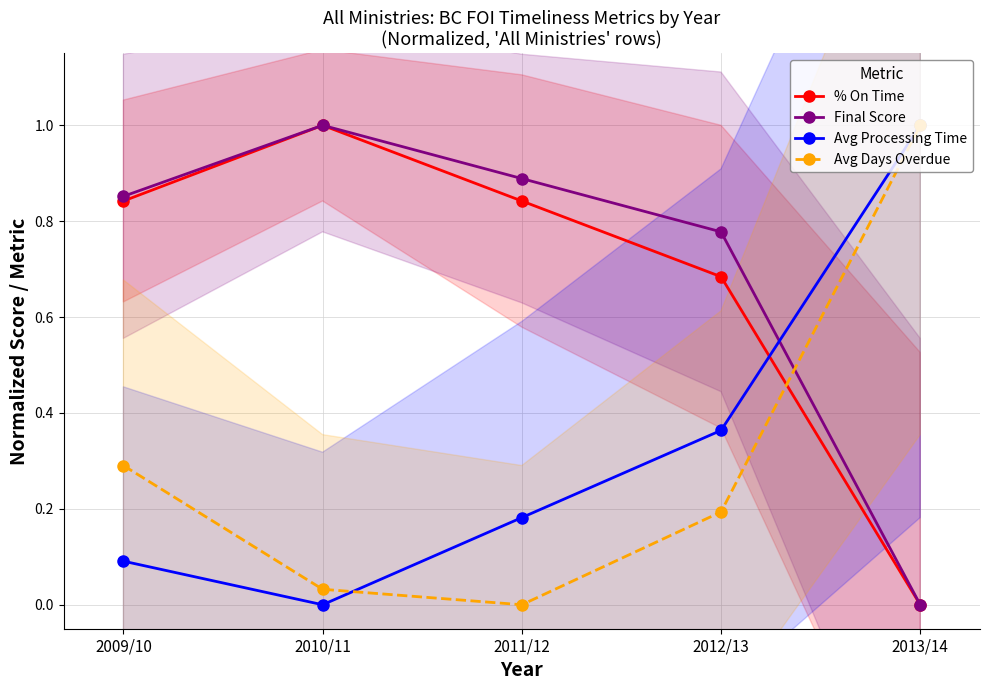

What is the value of the Avg Processing Time point at the 4th from the left?

0.4